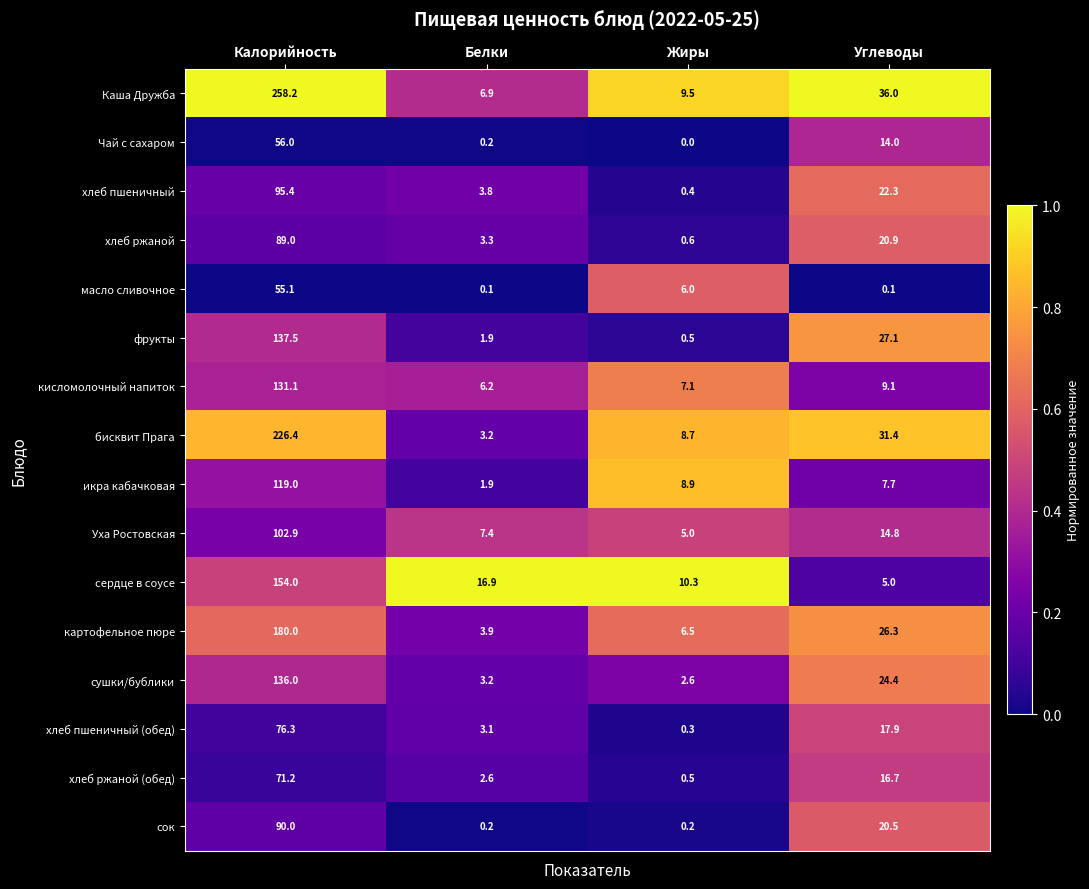

Rank the series at Углеводы from lowest to highest value.

масло сливочное, сердце в соусе, икра кабачковая, кисломолочный напиток, Чай с сахаром, Уха Ростовская, хлеб ржаной (обед), хлеб пшеничный (обед), сок, хлеб ржаной, хлеб пшеничный, сушки/бублики, картофельное пюре, фрукты, бисквит Прага, Каша Дружба